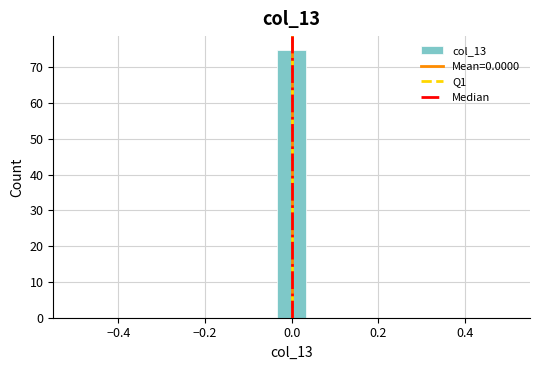

Around what value on the x-axis is the tallest bar? Give the approximate position of its centre, as read against the axis.

0.00